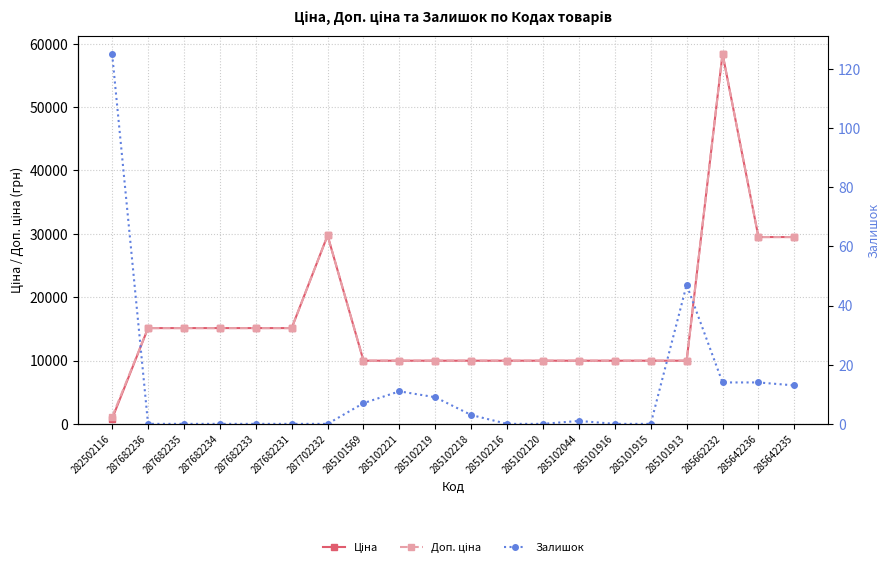

Does the chart display data point markers on the line(s)?

Yes